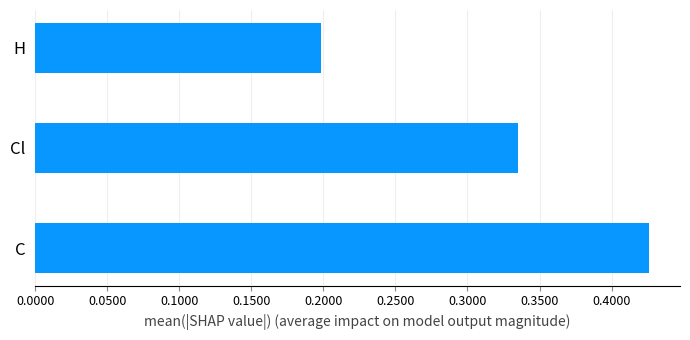

Rank the categories by value from lowest to highest.

H, Cl, C